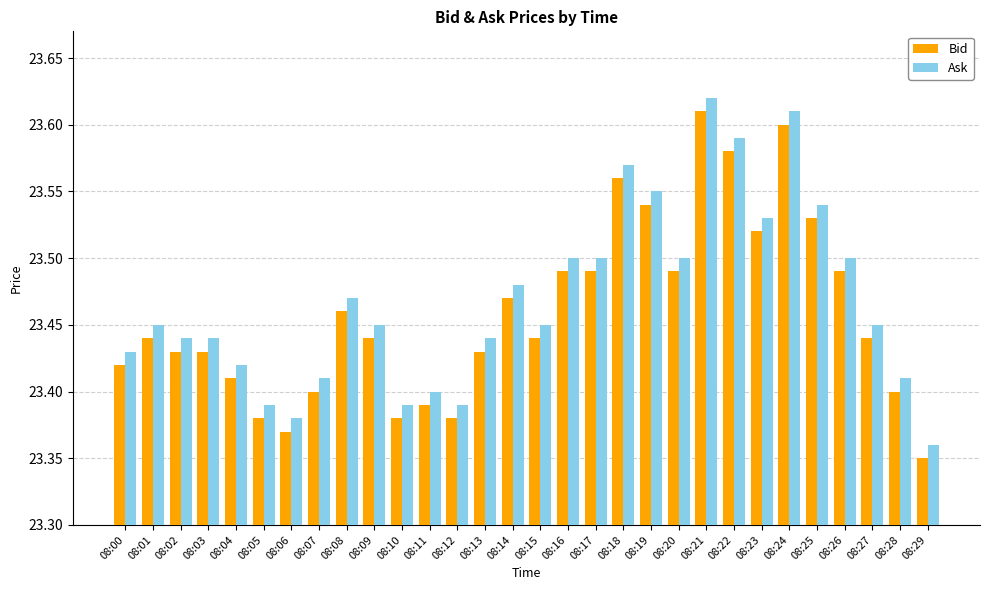

What are all the series names shown in the legend?

Bid, Ask